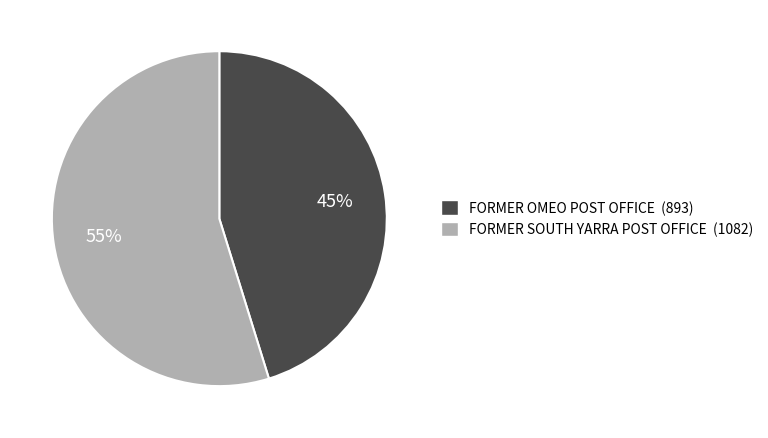

To the nearest percent, what is the combined percentage of FORMER SOUTH YARRA POST OFFICE and FORMER OMEO POST OFFICE?

100%